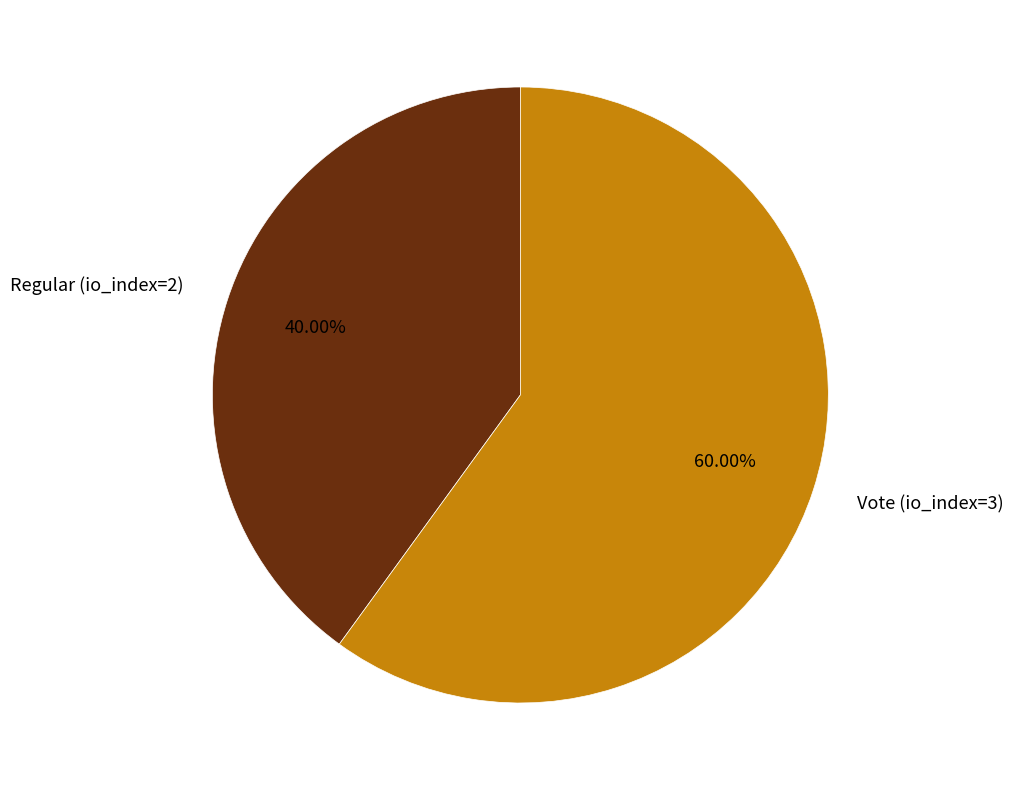

Count the number of slices in the pie.

2